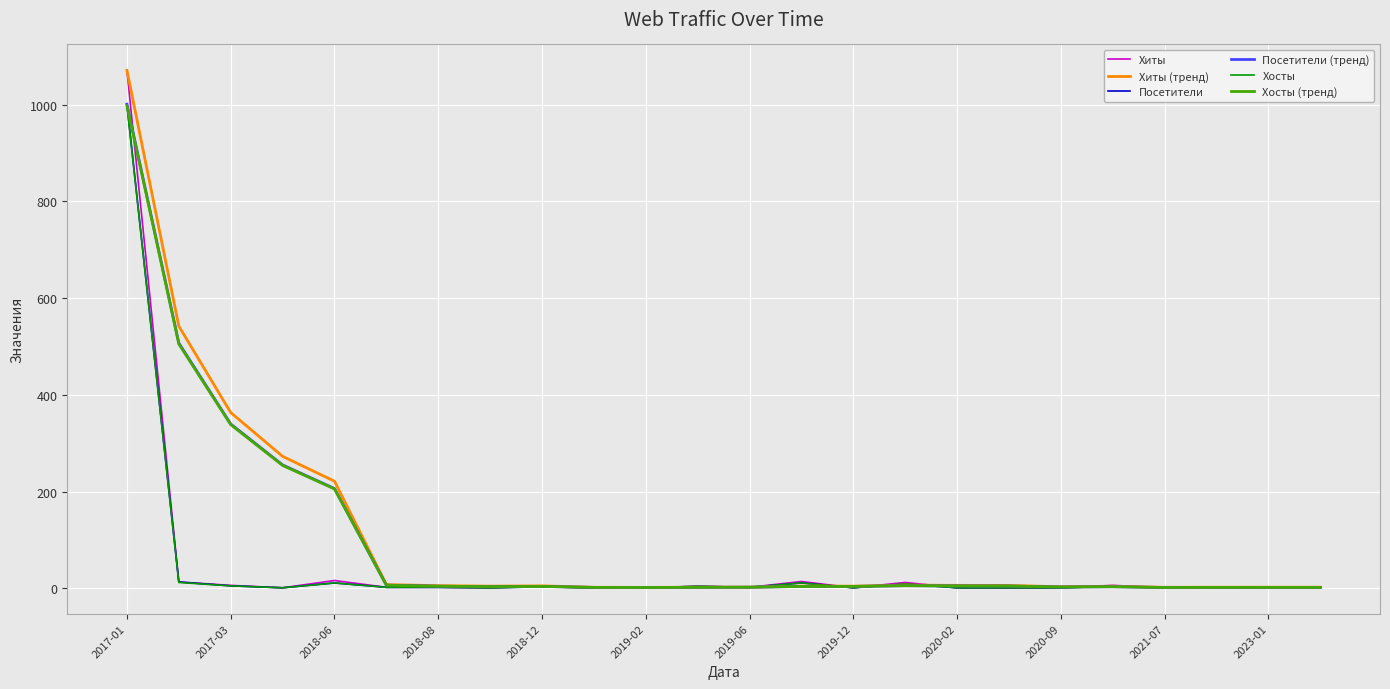

Which series has the largest range (max minus min)?

Хиты